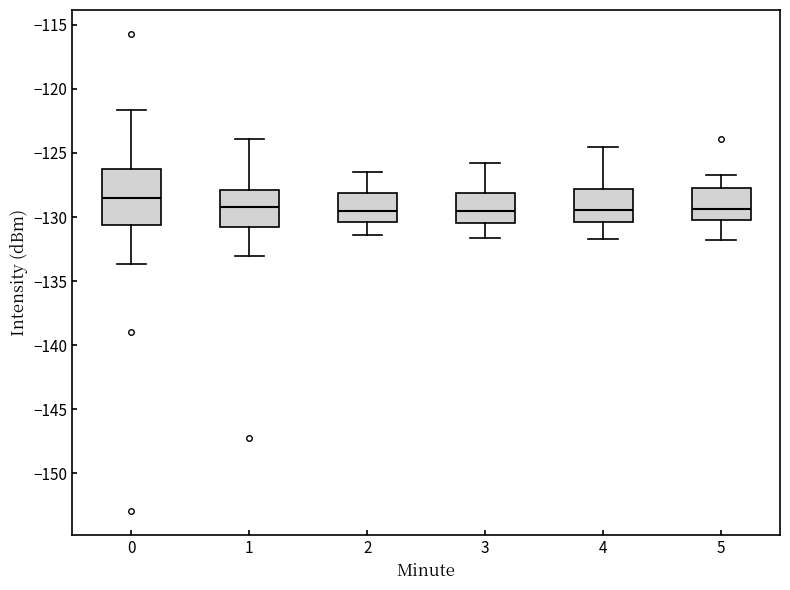

Reading left to right, transcribe this box plot: for each box, give where its median line is, the range the box spans, and where its two whiskers end, as read against the y-axis. The values are not printed on the chart, so give them approximately, as read against the axis.

0: median -128.5, box -130.5 to -126.0, whiskers -133.5 to -121.5
1: median -129.0, box -131.0 to -128.0, whiskers -133.0 to -124.0
2: median -129.5, box -130.5 to -128.0, whiskers -131.5 to -126.5
3: median -129.5, box -130.5 to -128.0, whiskers -131.5 to -126.0
4: median -129.5, box -130.5 to -128.0, whiskers -131.5 to -124.5
5: median -129.5, box -130.0 to -127.5, whiskers -132.0 to -126.5